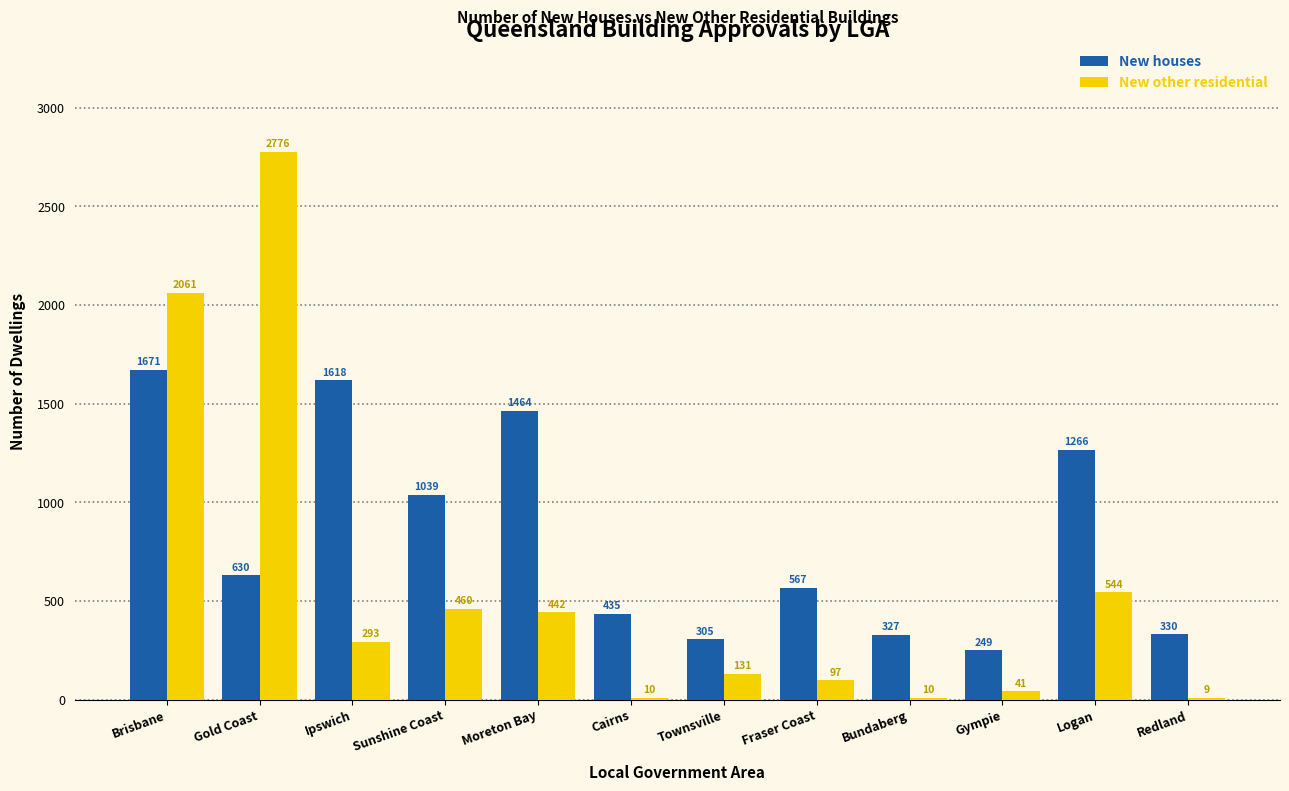

Reading right to left, extract all data points from this chart.

New houses: Redland=330	Logan=1266	Gympie=249	Bundaberg=327	Fraser Coast=567	Townsville=305	Cairns=435	Moreton Bay=1464	Sunshine Coast=1039	Ipswich=1618	Gold Coast=630	Brisbane=1671
New other residential: Redland=9	Logan=544	Gympie=41	Bundaberg=10	Fraser Coast=97	Townsville=131	Cairns=10	Moreton Bay=442	Sunshine Coast=460	Ipswich=293	Gold Coast=2776	Brisbane=2061